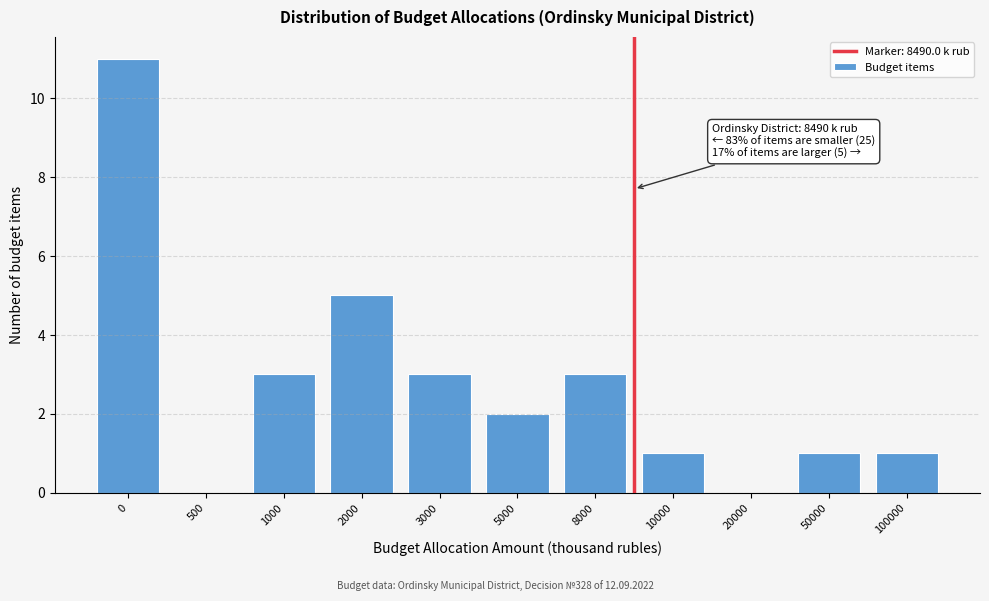

Reading left to right, extract all data points from this chart.

0=11	500=0	1000=3	2000=5	3000=3	5000=2	8000=3	10000=1	20000=0	50000=1	100000=1